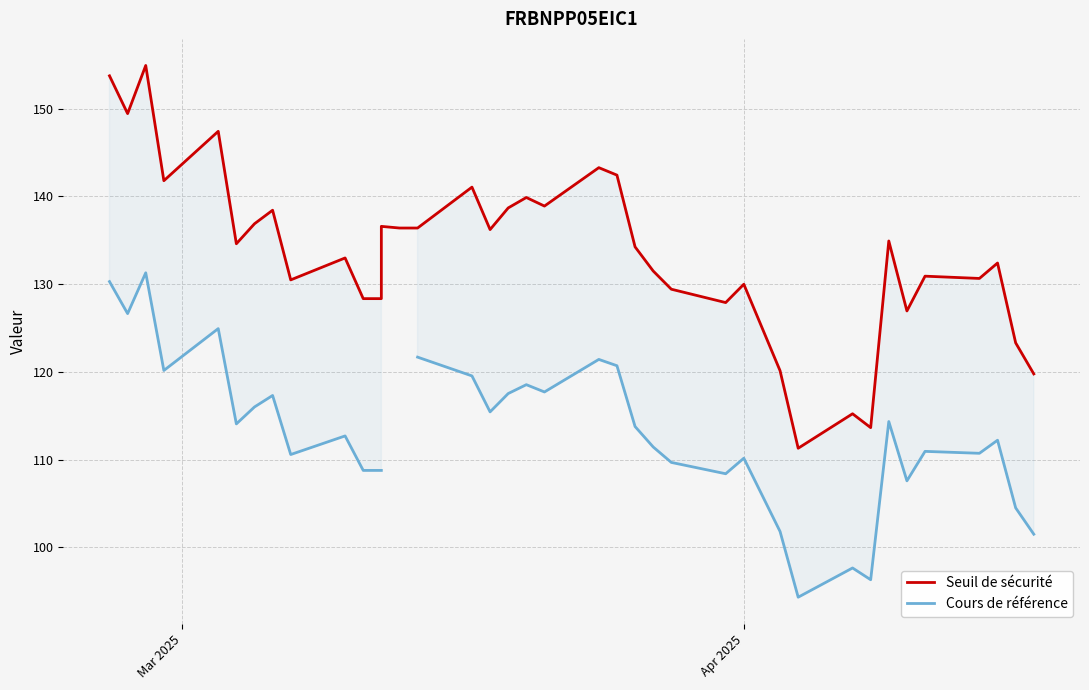

Is this an area chart (filled region under the line)?

No